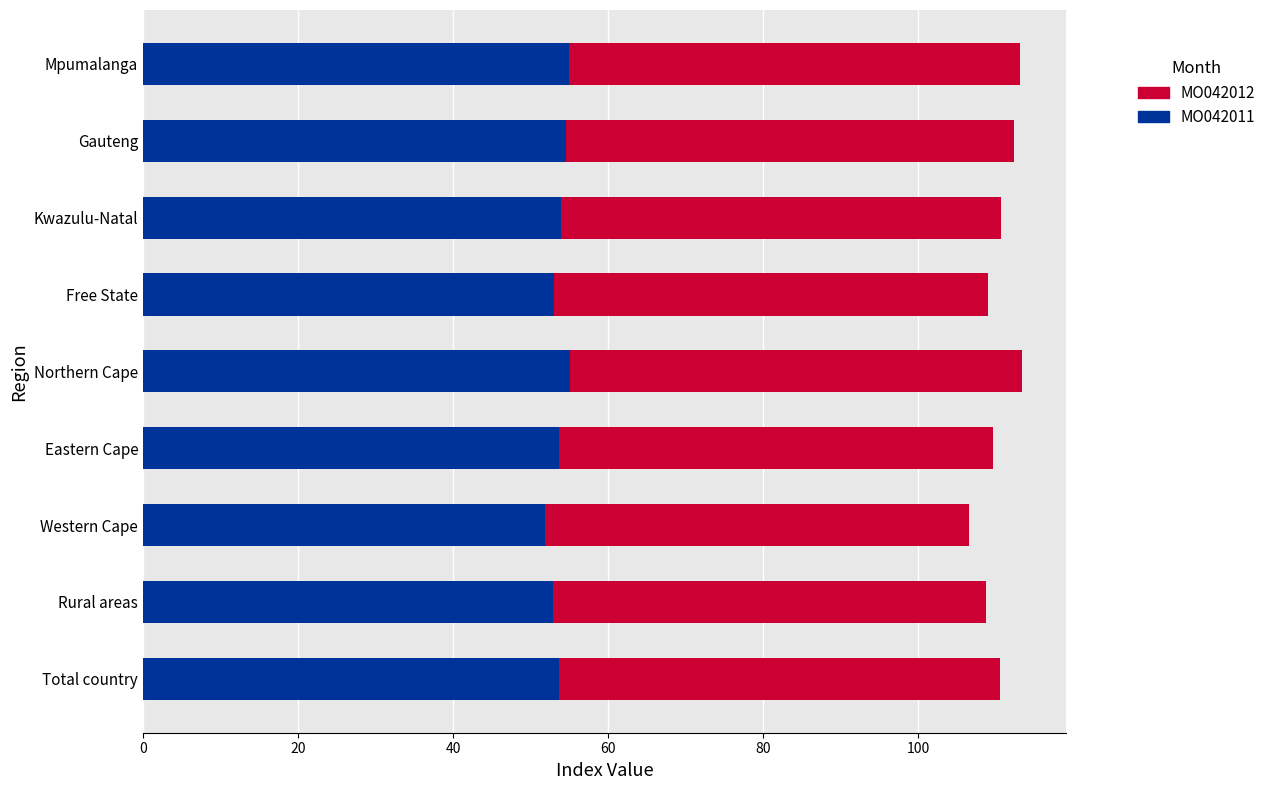

True or false: MO042011 has a value of 53.9 at Kwazulu-Natal.

True